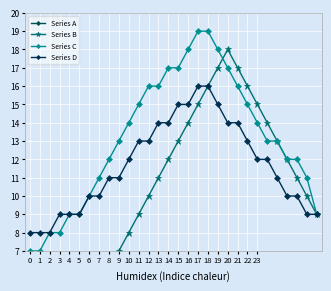

Which series has the largest total across all categories?

Series C